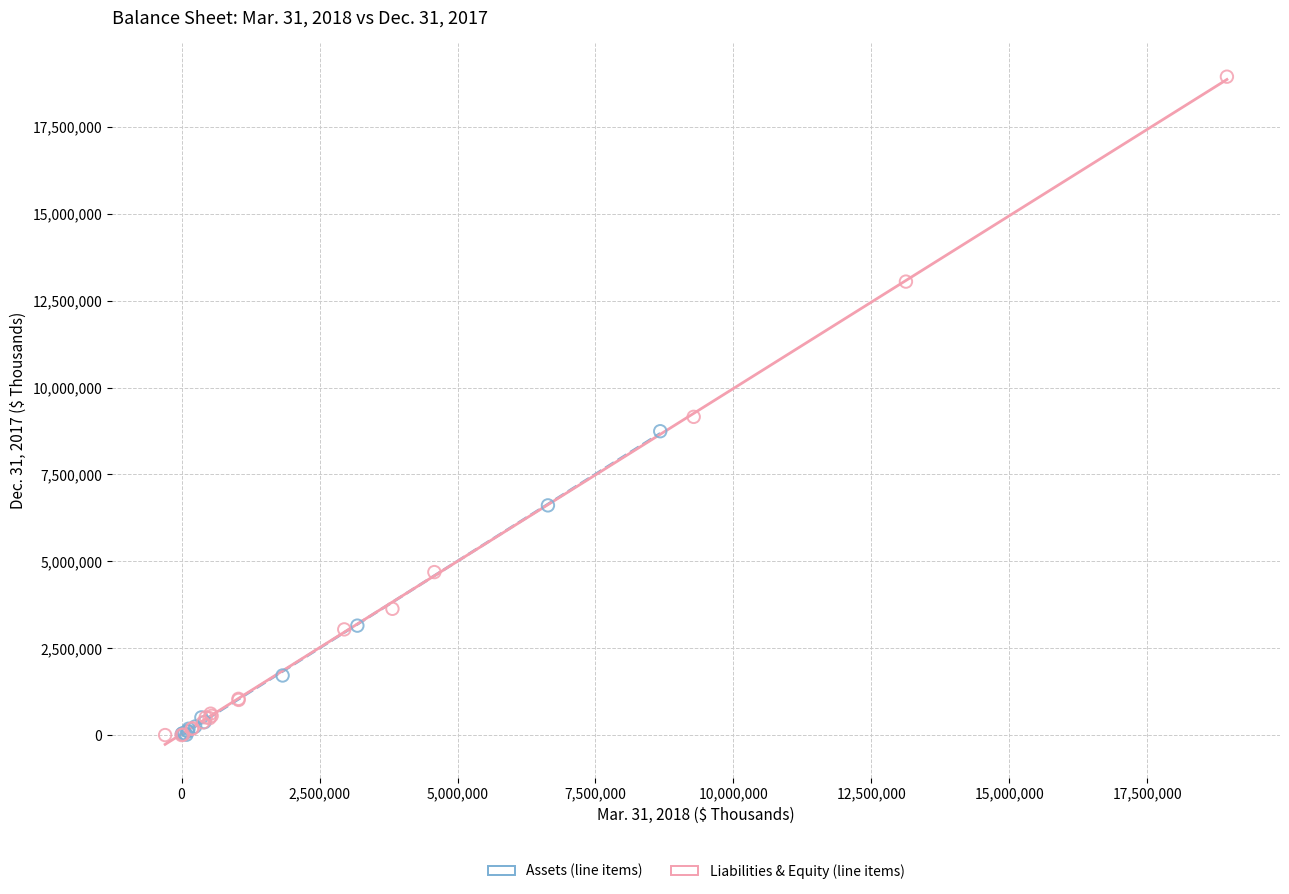

Which series contains the highest Y value?

Liabilities & Equity (line items)